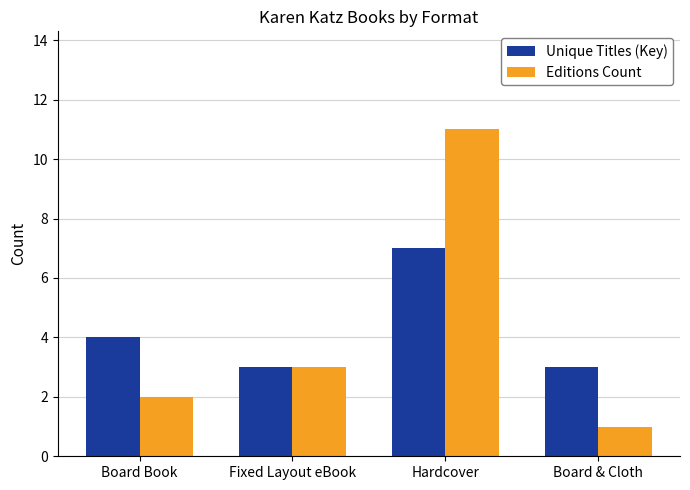

At how many categories does at least one series exceed 10?

1